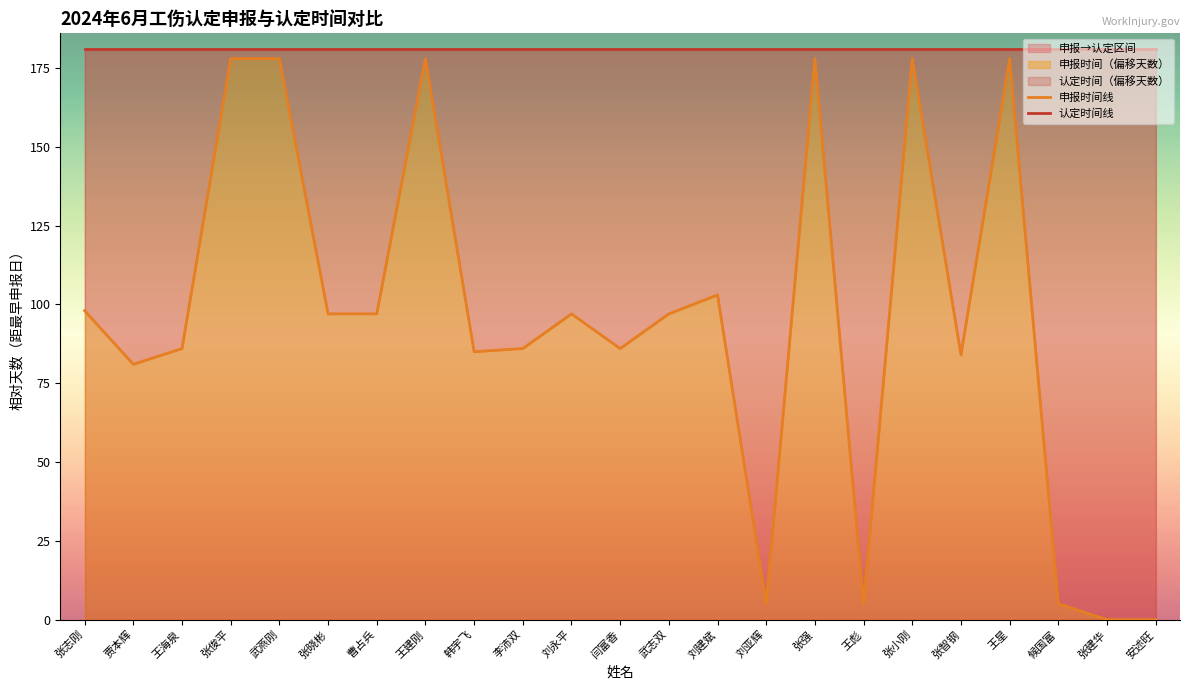

What is the maximum value for 认定时间线?

181